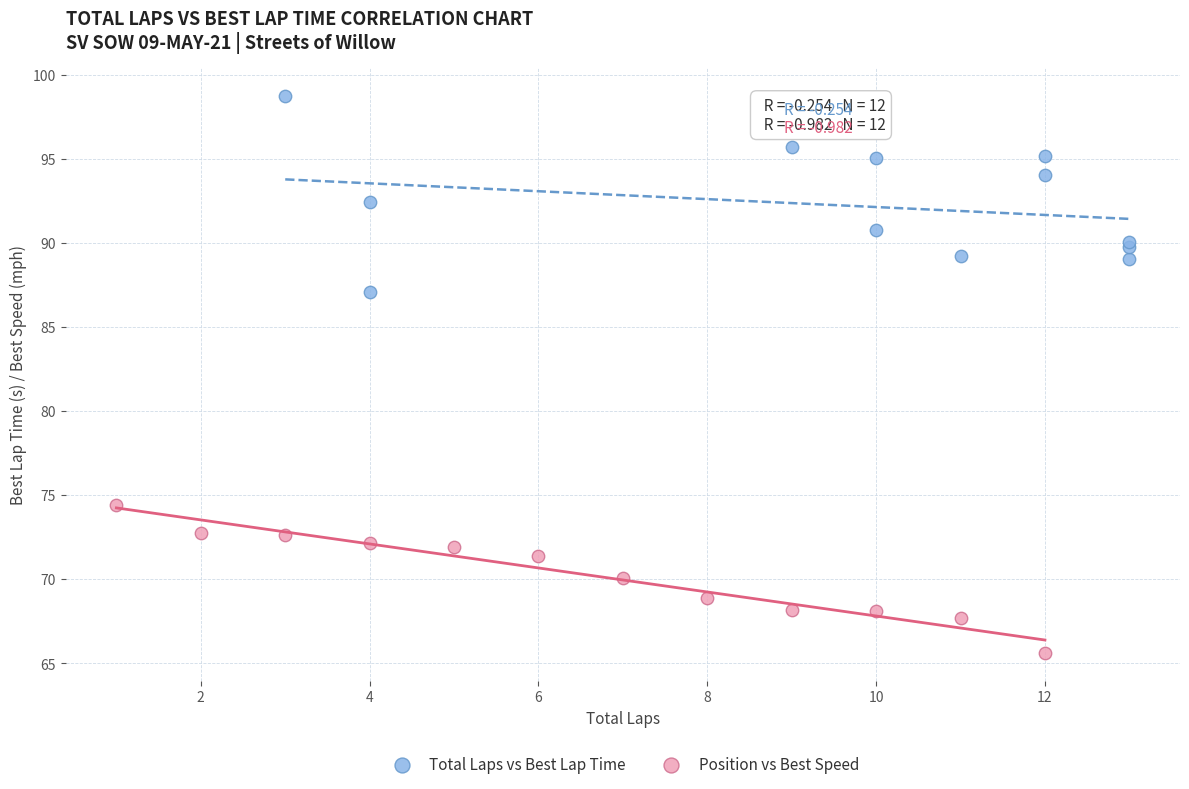

Which series has the widest spread of Y values?

Total Laps vs Best Lap Time